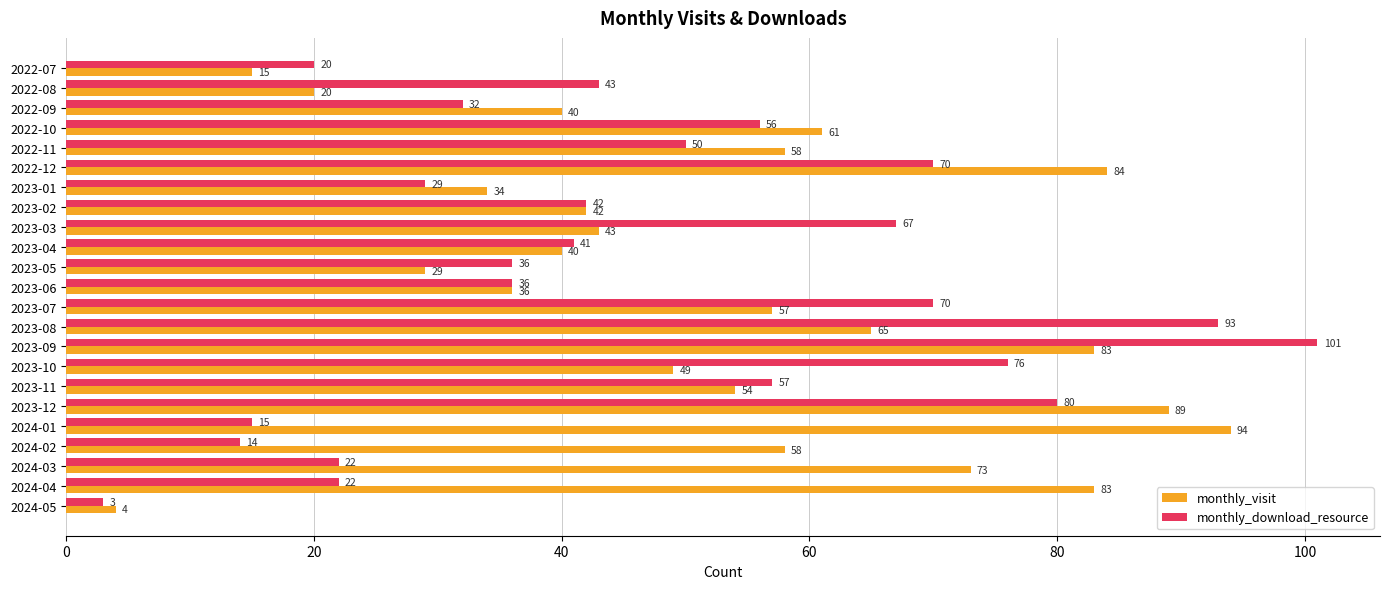

At which label is monthly_download_resource closest to 52?

2022-11